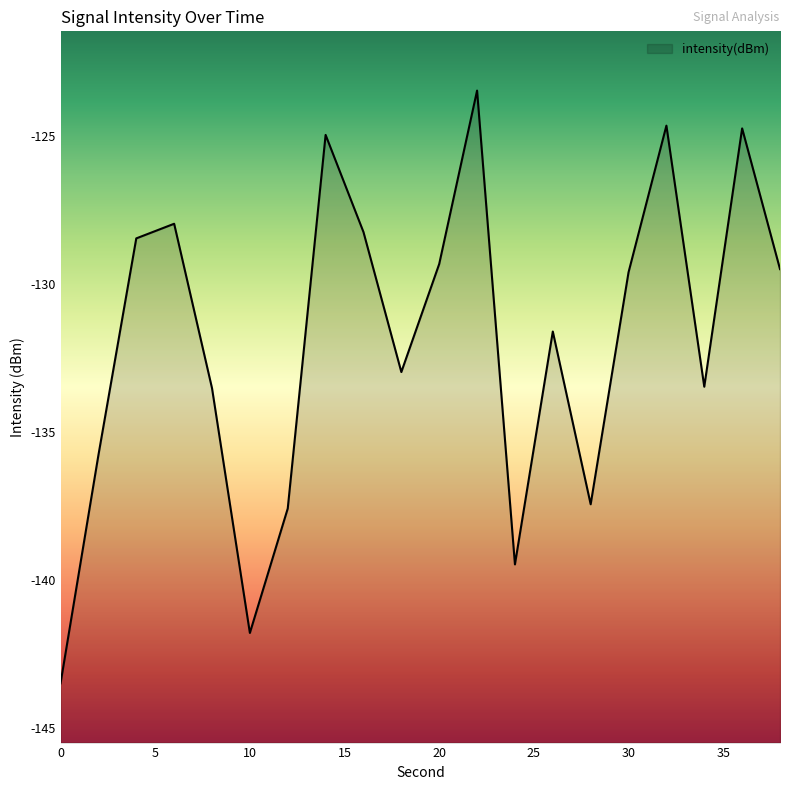

List the labels in order of value, largest first.

22, 32, 36, 14, 6, 16, 4, 20, 38, 30, 26, 18, 34, 8, 2, 28, 12, 24, 10, 0